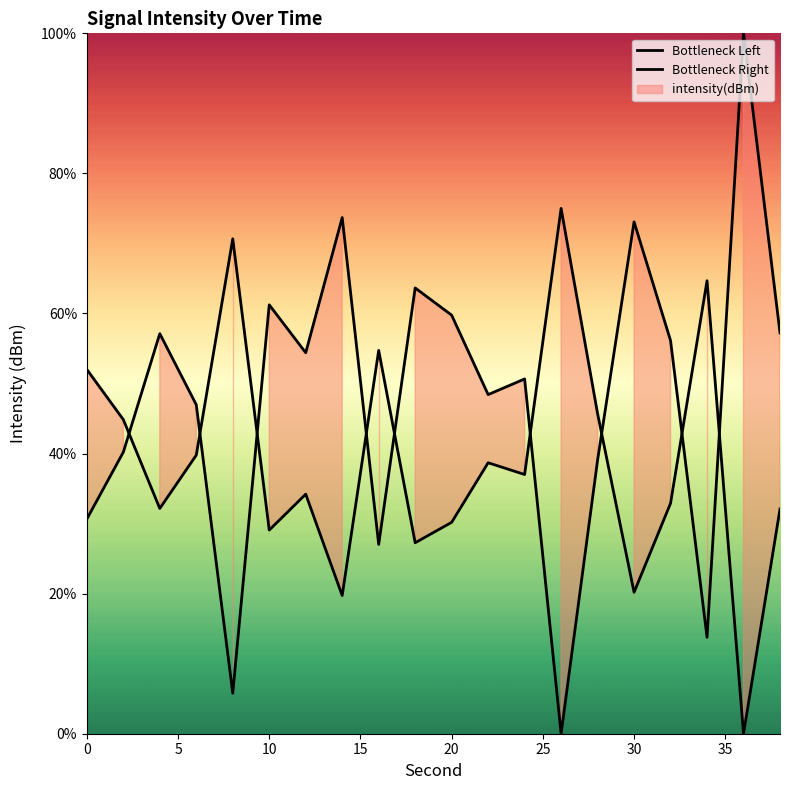

Between 10 and 25, which series saw the biggest shift?

Bottleneck Left